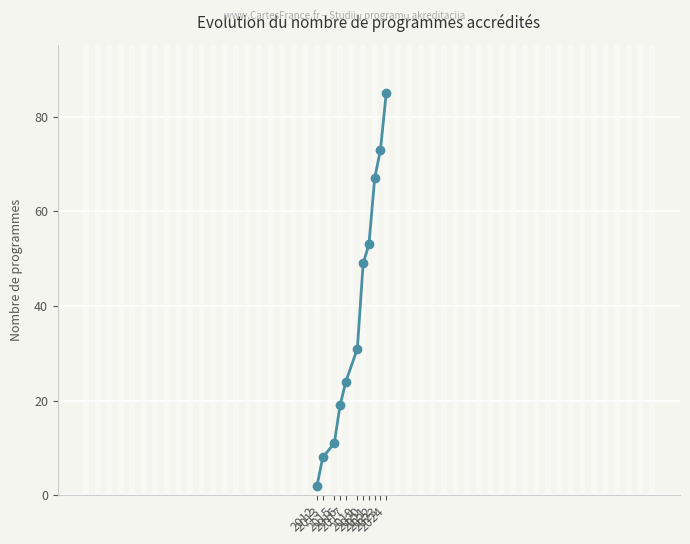

What is the change in value from 2022 to 2023?

+6